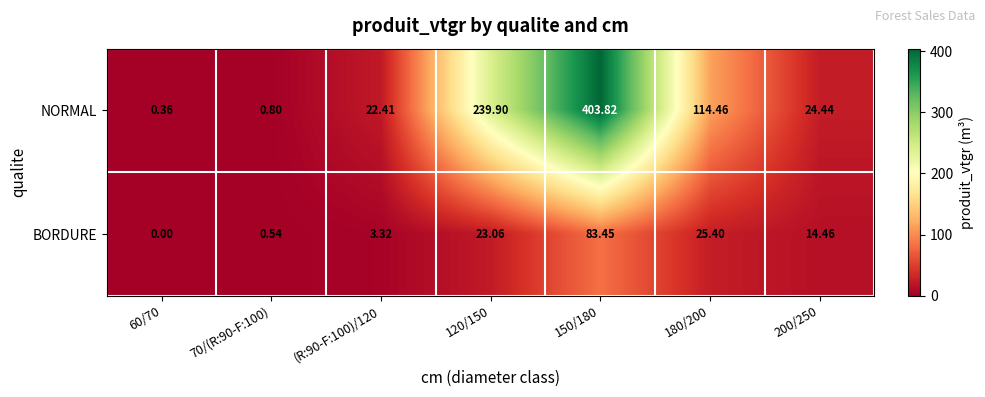

List the series in order of their overall mean, highest first.

NORMAL, BORDURE